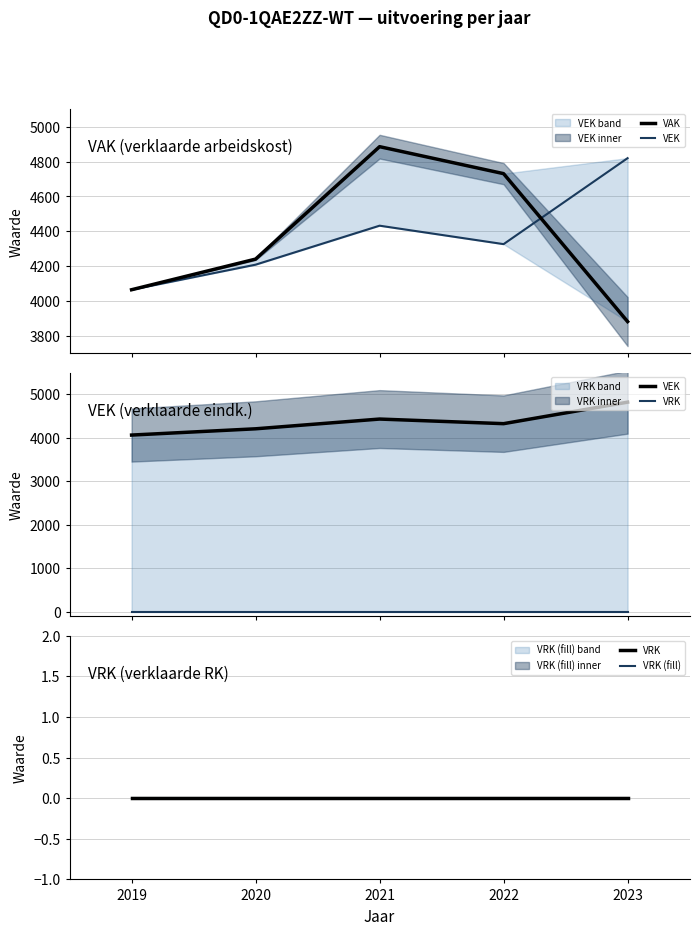

At which category is the sum across all series the highest?

2021